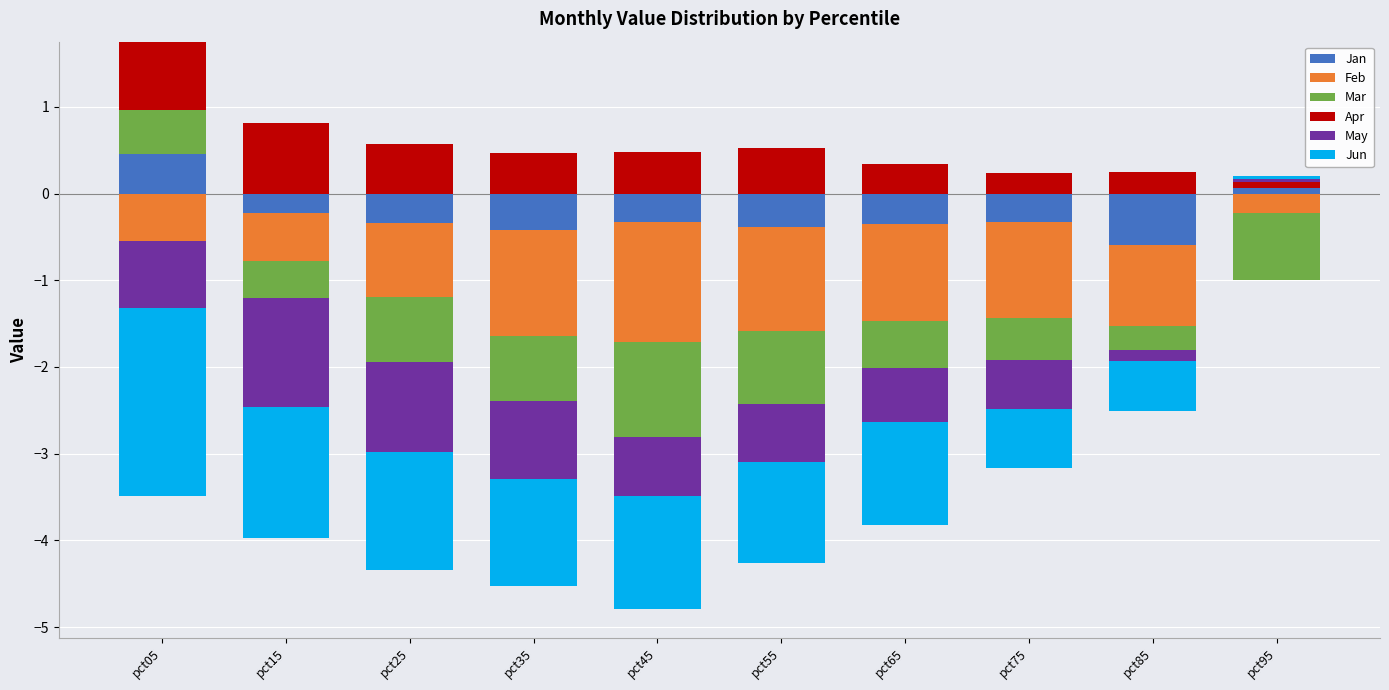

Count the number of categories in the chart.

10